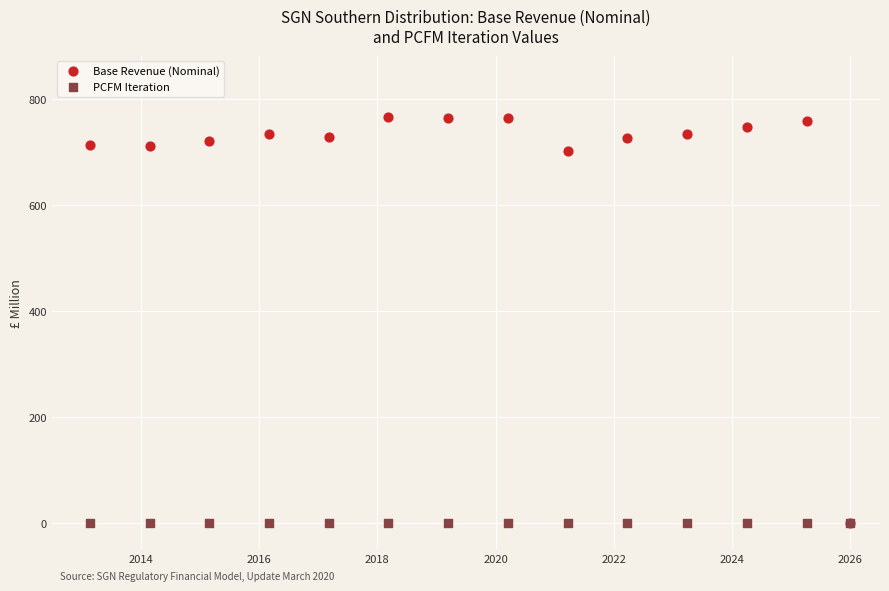

What are all the series names shown in the legend?

Base Revenue (Nominal), PCFM Iteration